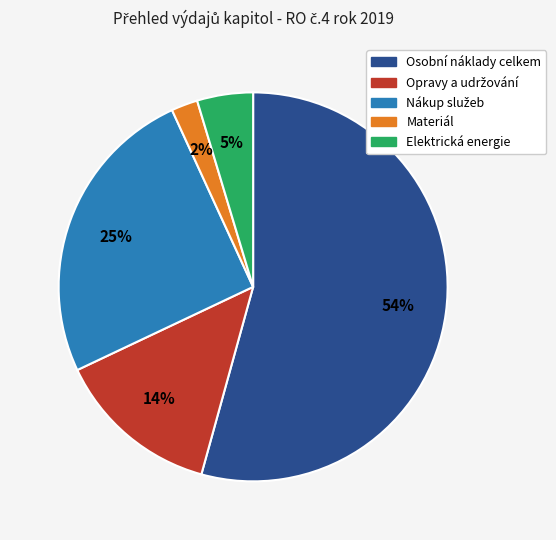

True or false: Osobní náklady celkem accounts for 41% of the total.

False